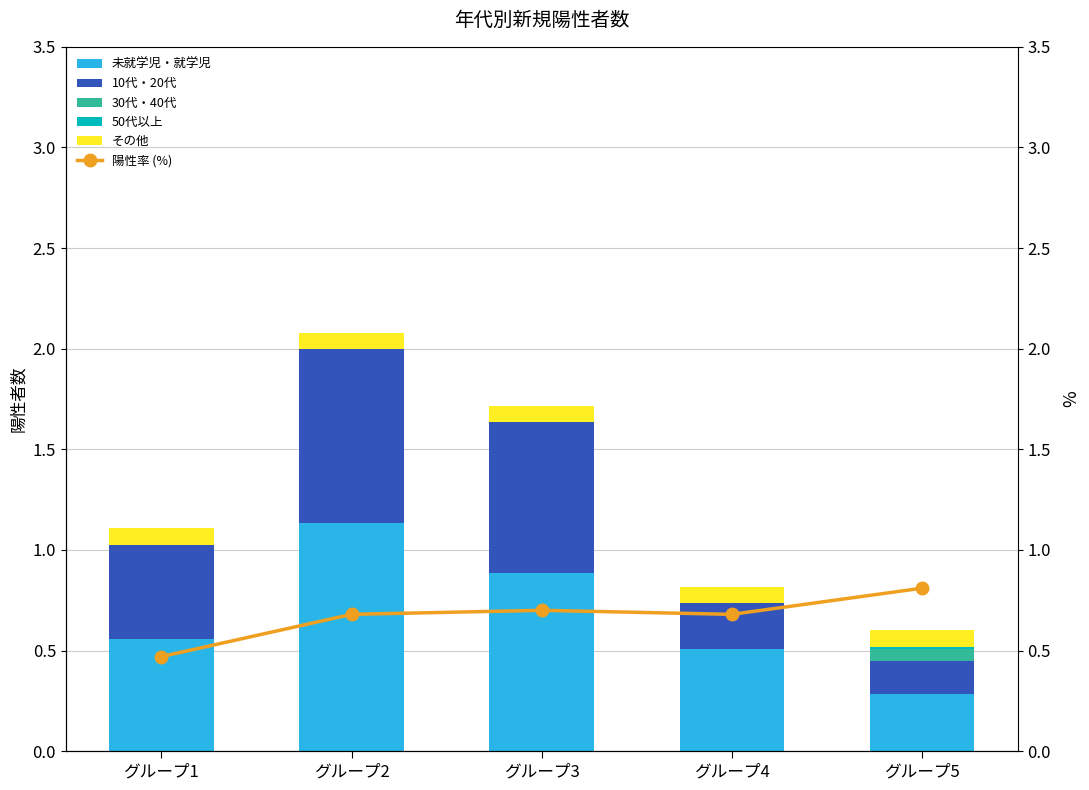

Which series changed the most between グループ2 and グループ4?

10代・20代